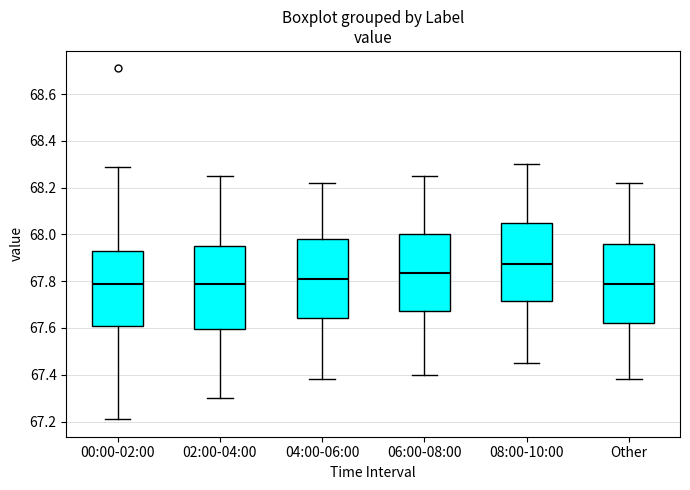

Reading left to right, read every box against the y-axis: the position of its median line, the range the box covers, and the ends of its whiskers. The values are not printed on the chart, so give them approximately, as read against the axis.

00:00-02:00: median 67.80, box 67.60 to 67.92, whiskers 67.22 to 68.30
02:00-04:00: median 67.80, box 67.60 to 67.96, whiskers 67.30 to 68.26
04:00-06:00: median 67.82, box 67.64 to 67.98, whiskers 67.38 to 68.22
06:00-08:00: median 67.84, box 67.68 to 68.00, whiskers 67.40 to 68.26
08:00-10:00: median 67.88, box 67.72 to 68.06, whiskers 67.46 to 68.30
Other: median 67.80, box 67.62 to 67.96, whiskers 67.38 to 68.22